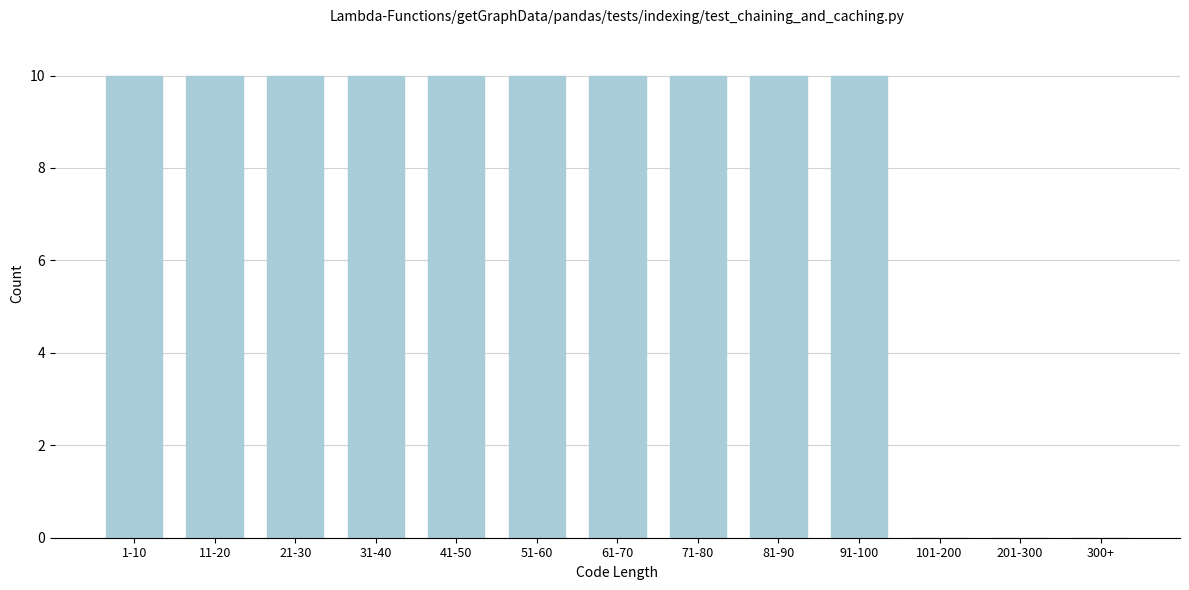

Reading left to right, transcribe all the data shown in this chart.

1-10=10	11-20=10	21-30=10	31-40=10	41-50=10	51-60=10	61-70=10	71-80=10	81-90=10	91-100=10	101-200=0	201-300=0	300+=0